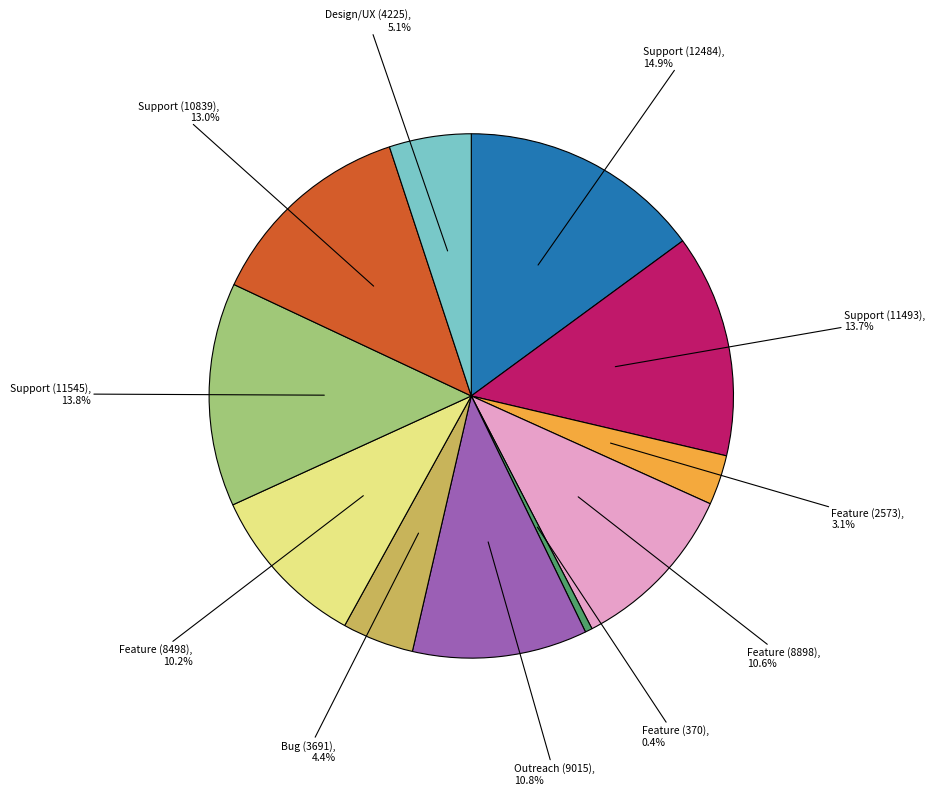

Does any single category account for the majority?

No